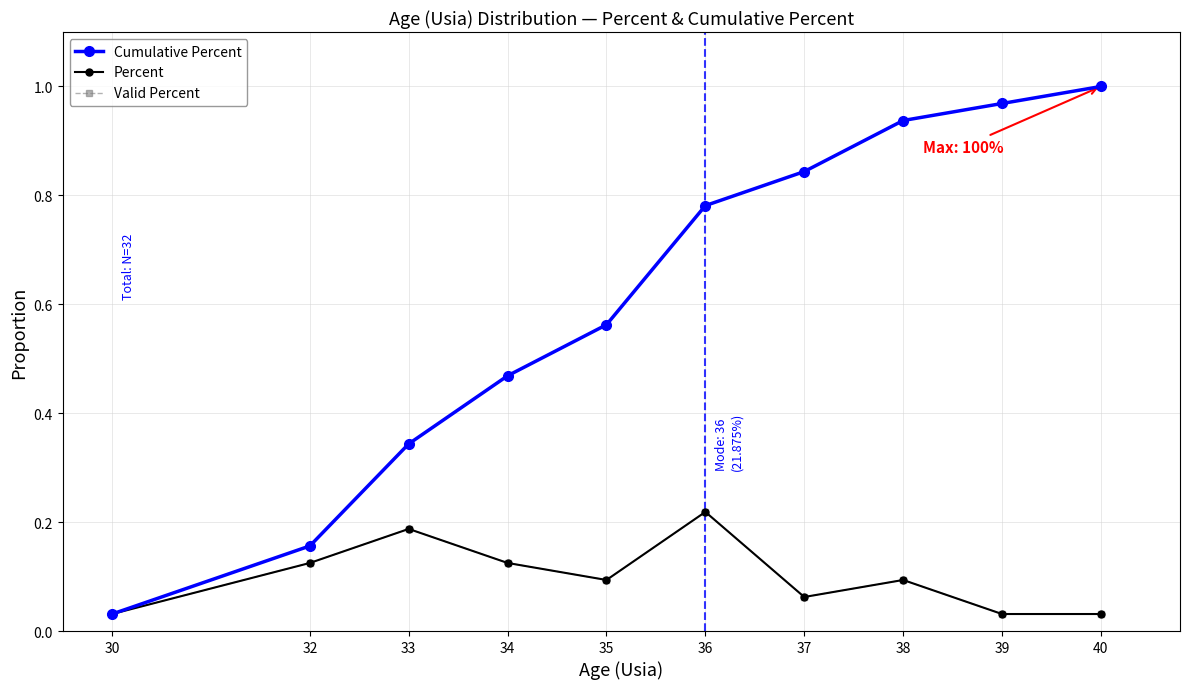

True or false: Percent and Valid Percent cross at least once.

False